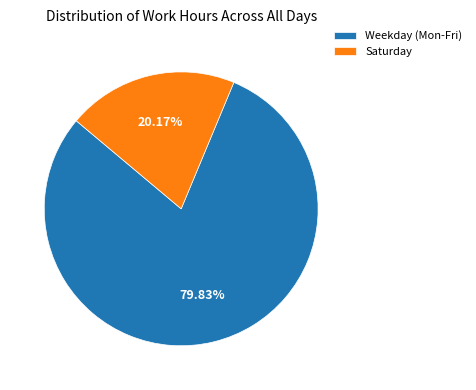

Does any single category account for the majority?

Yes